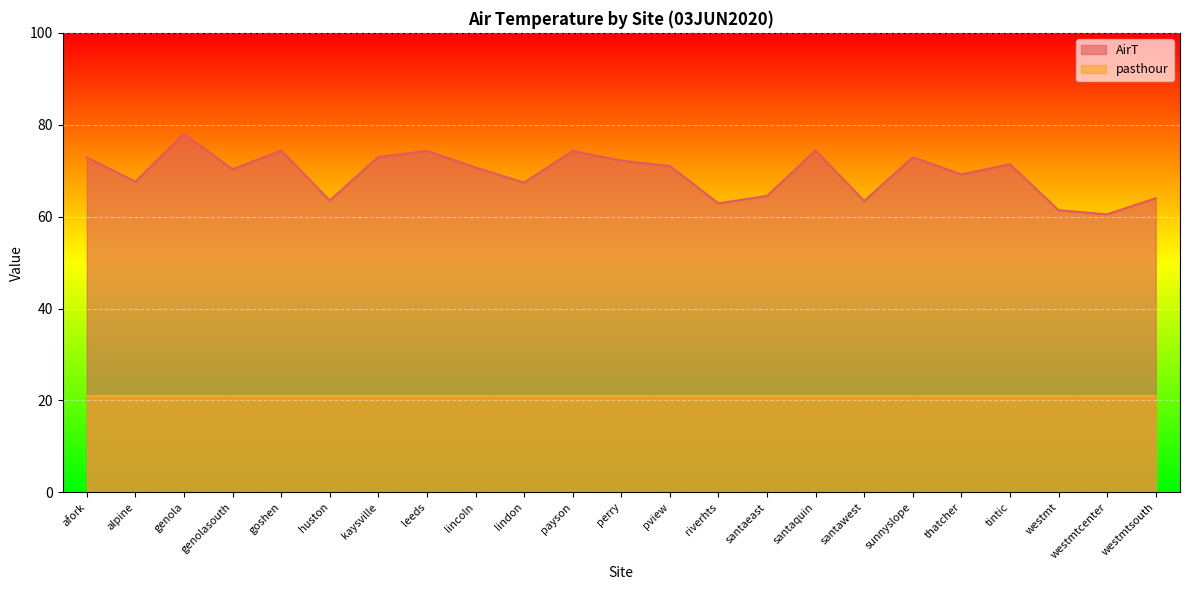

Is it true that the value at lincoln is 70.7?

True